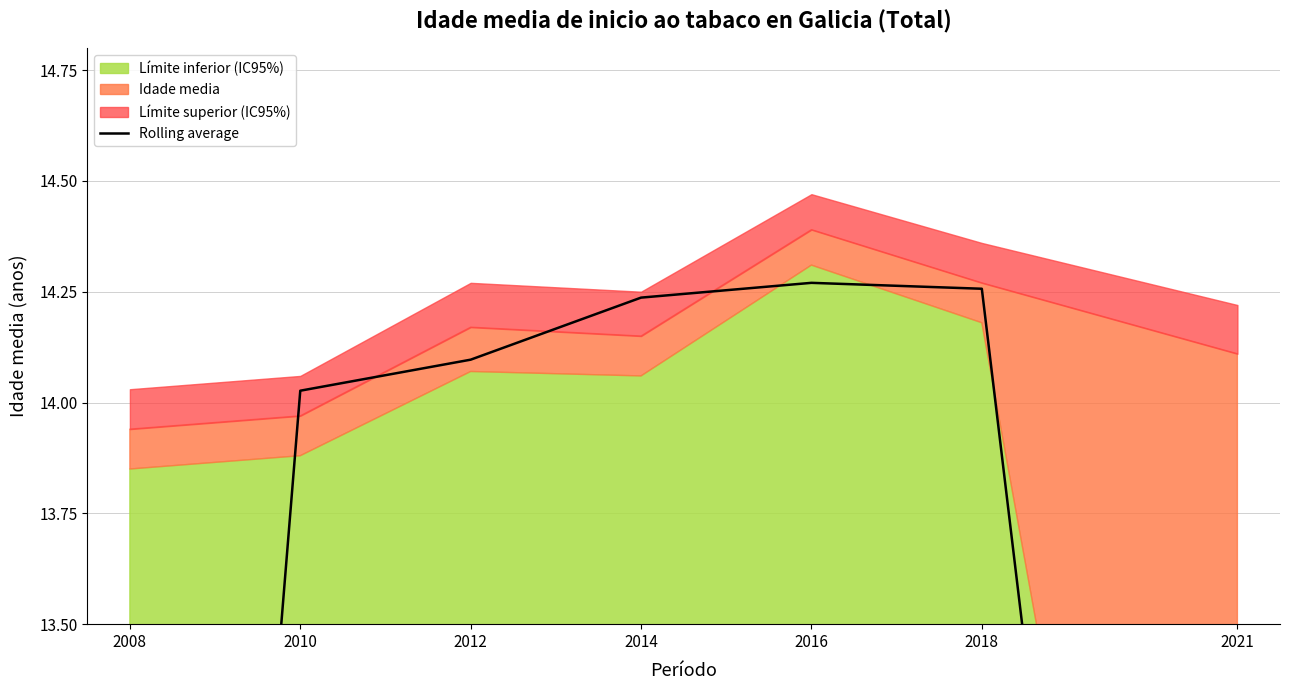

What is the smallest value displayed?

9.3